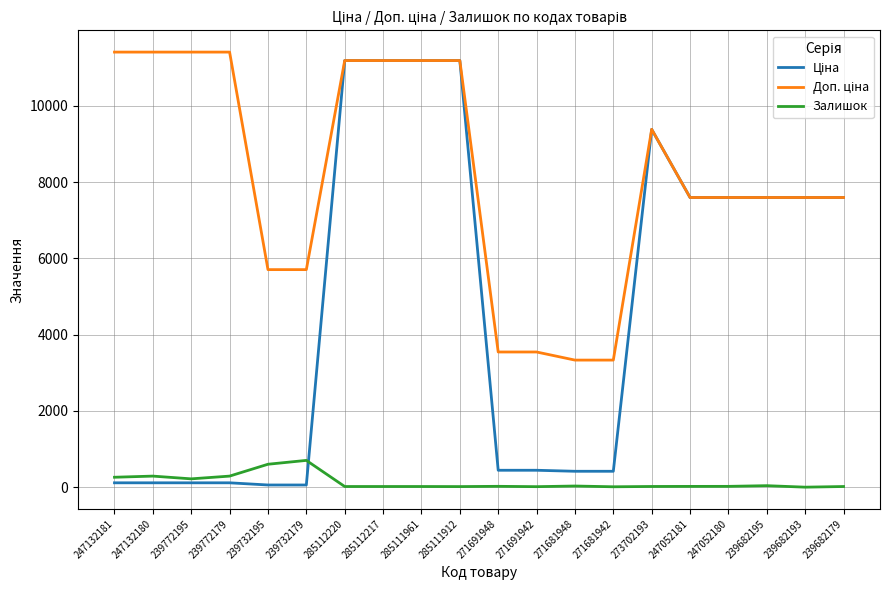

Is it true that Залишок equals 260.0 at 247132181?

True